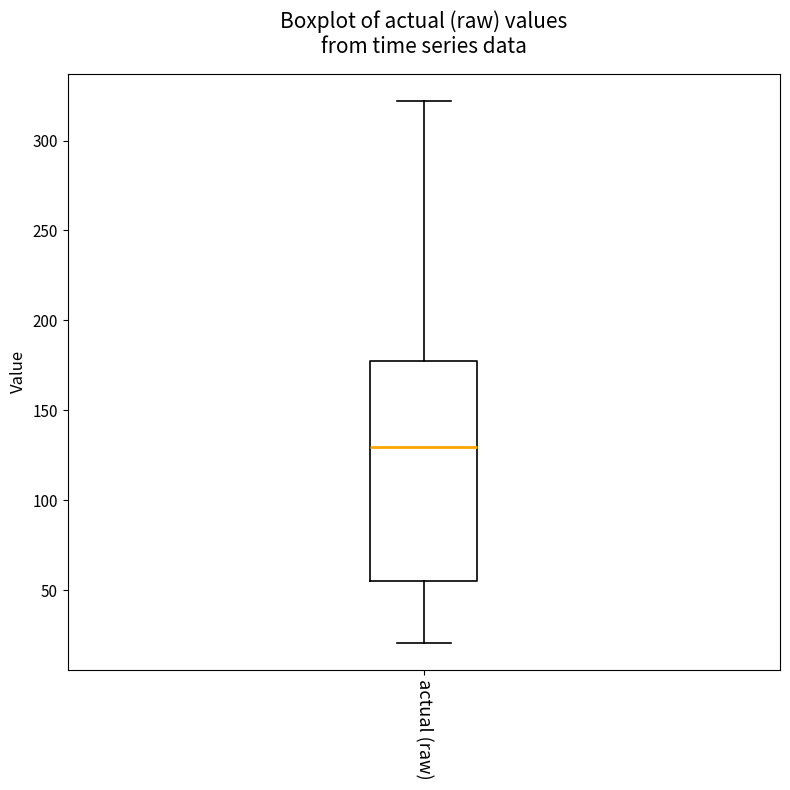

Transcribe this box plot: give where the median line is, the range the box spans, and where the two whiskers end, as read against the y-axis. The values are not printed on the chart, so give them approximately, as read against the axis.

median 130, box 55 to 175, whiskers 20 to 320